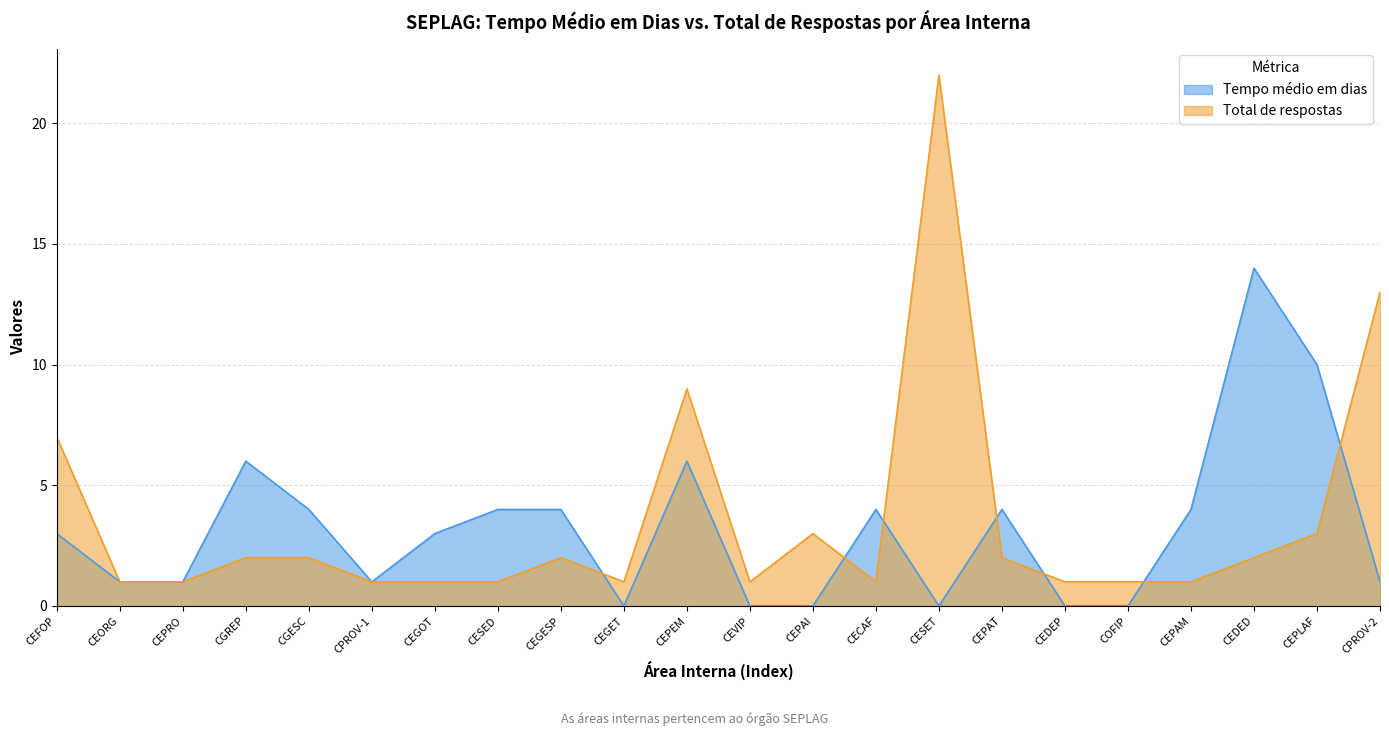

Which has a higher value, CEGET or CEORG?

CEORG